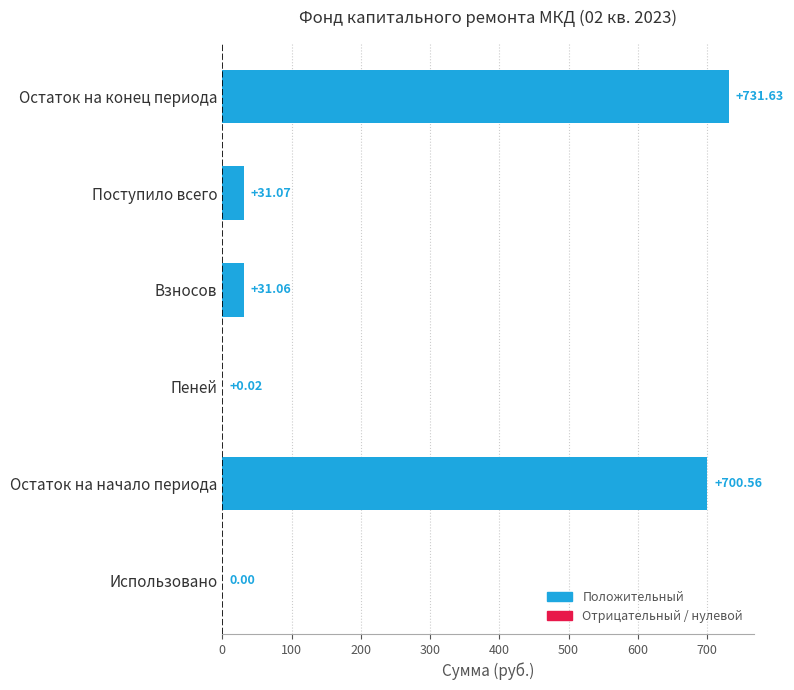

Which category has the highest value across all series?

Остаток на конец периода